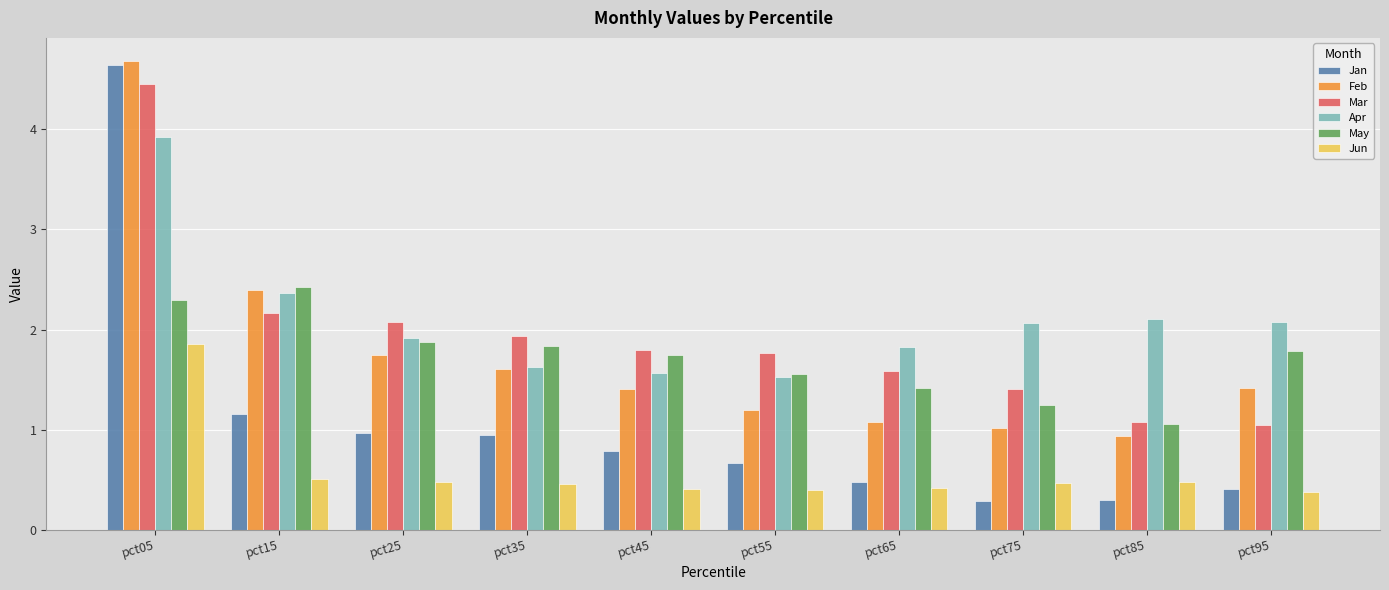

What is the value of the Feb bar at the 10th from the left?

1.4